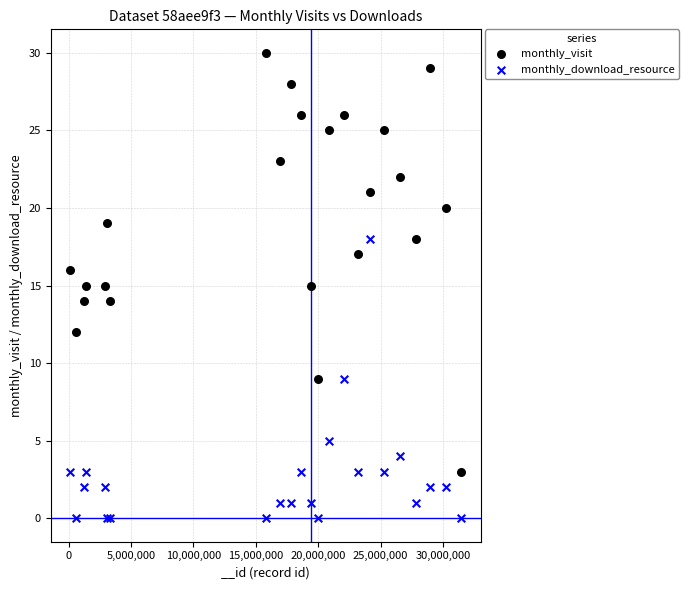

What is the X range (max minus min) for the scatter plot?

31354359